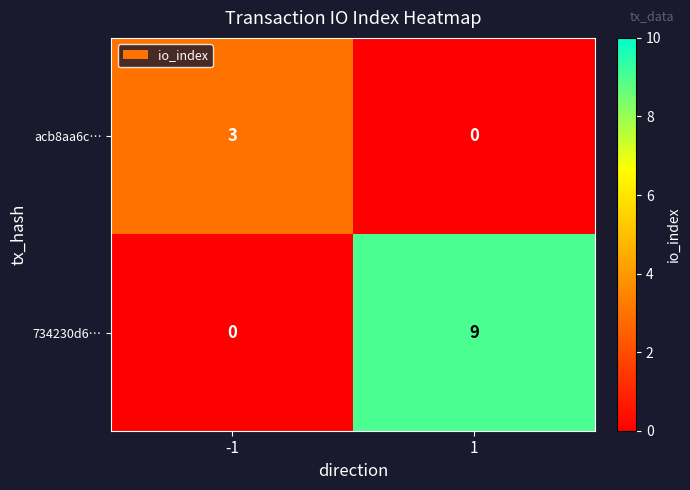

Which series has the largest total across all categories?

734230d6…